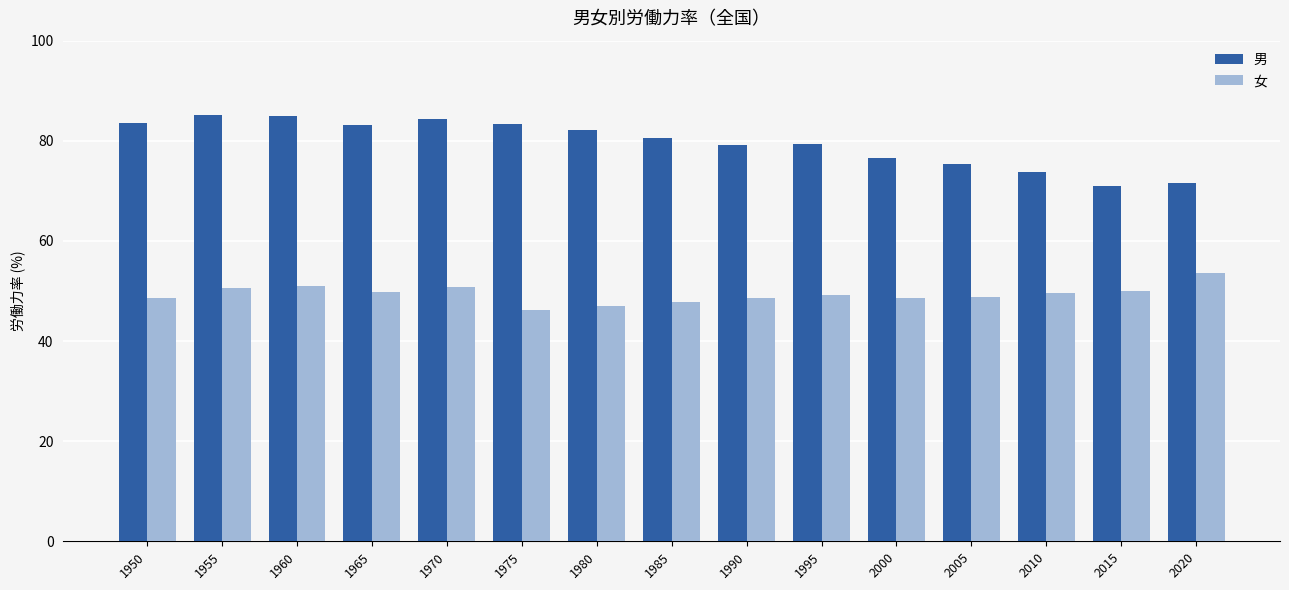

Rank the series at 2015 from lowest to highest value.

女, 男